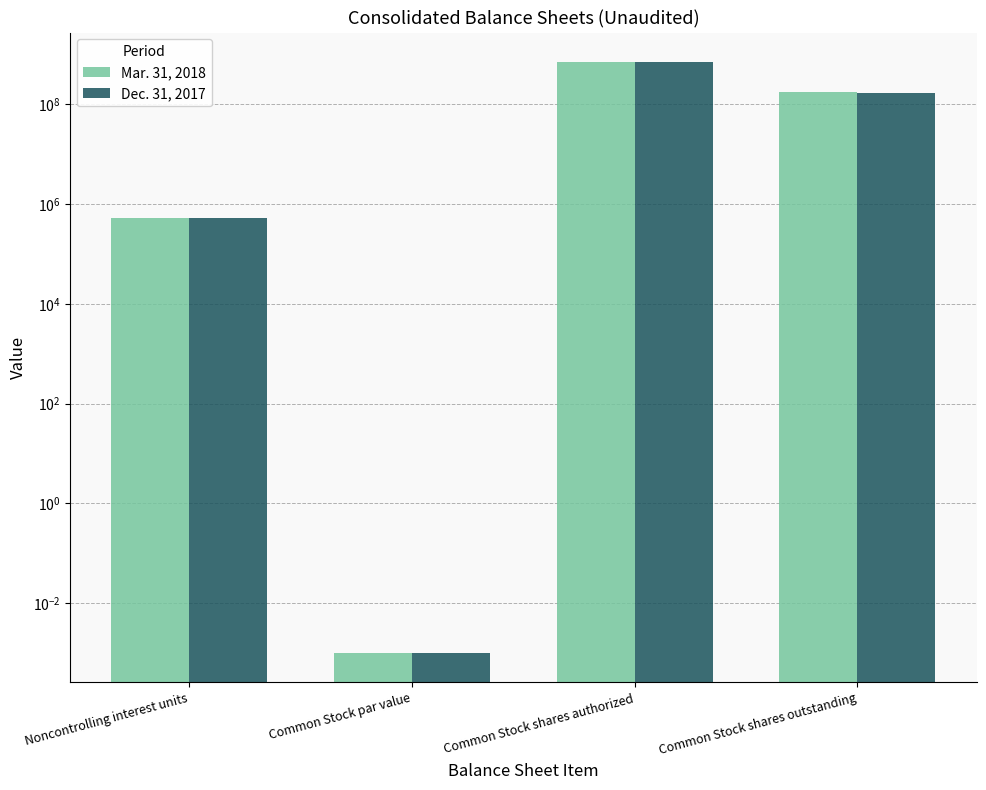

Reading left to right, list all the values displayed in this chart.

Mar. 31, 2018: Noncontrolling interest units=531000.0	Common Stock par value=0.0	Common Stock shares authorized=700000000.0	Common Stock shares outstanding=172043872.0
Dec. 31, 2017: Noncontrolling interest units=531000.0	Common Stock par value=0.0	Common Stock shares authorized=700000000.0	Common Stock shares outstanding=170906111.0